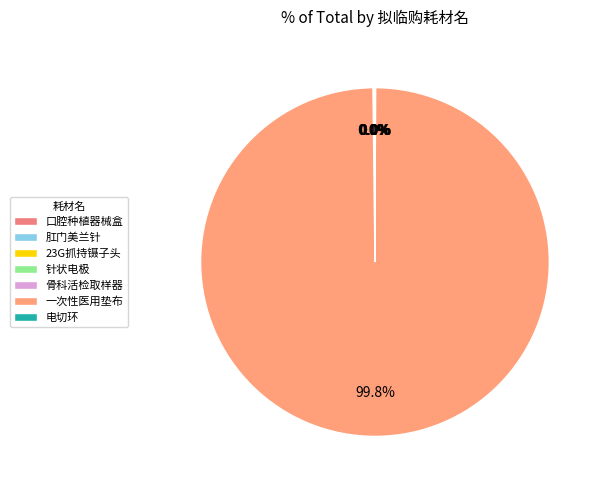

Which has a higher value, 电切环 or 口腔种植器械盒?

电切环